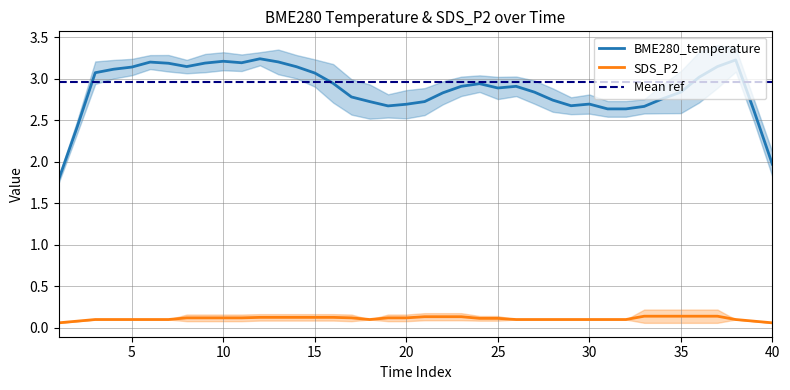

True or false: SDS_P2 and BME280_temperature cross at least once.

False